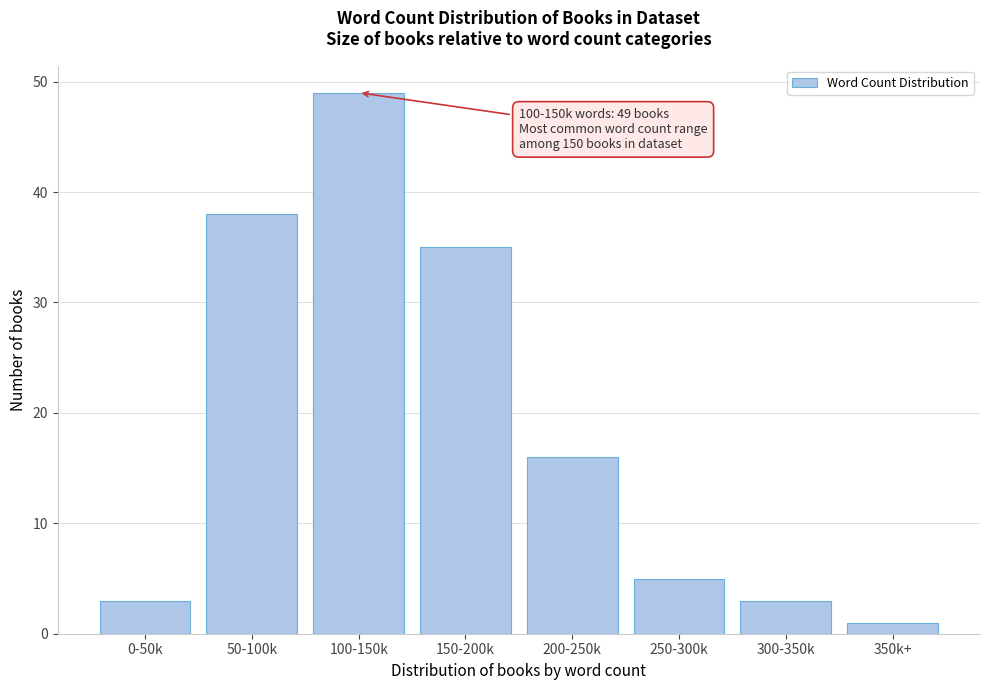

Reading right to left, transcribe all the data shown in this chart.

1	3	5	16	35	49	38	3